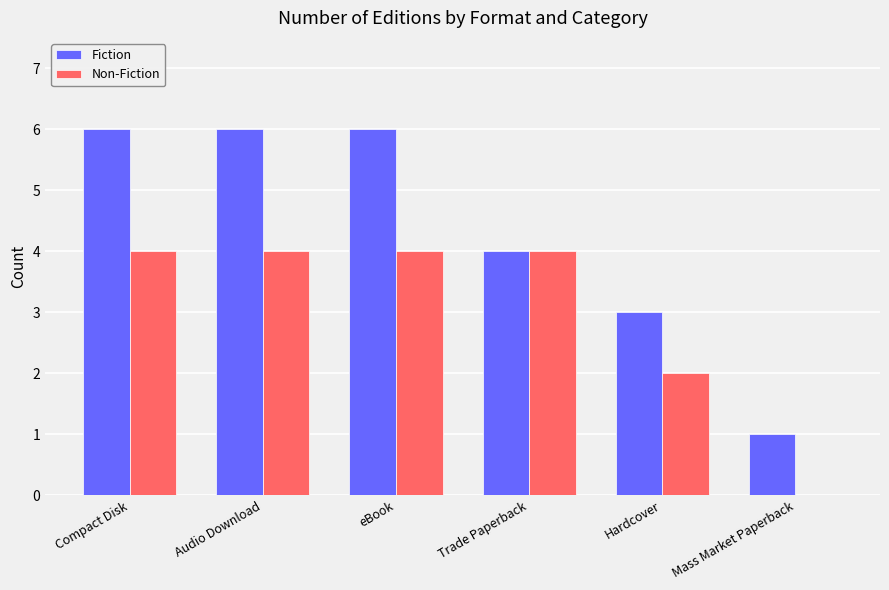

What is the total value across all series at eBook?

10